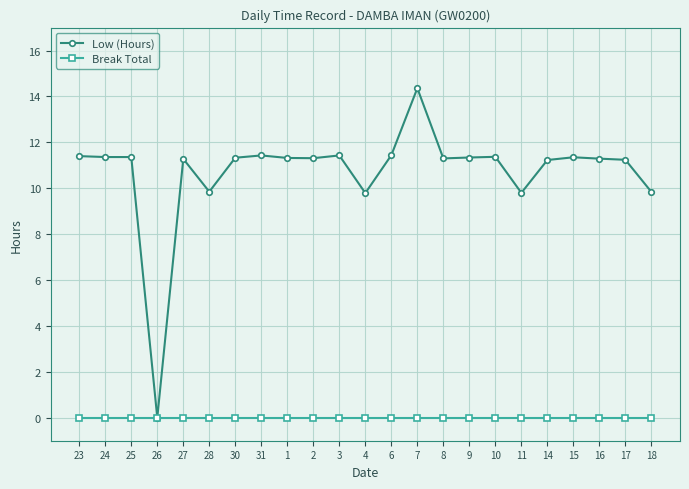

Between 4 and 6, which series saw the biggest shift?

Low (Hours)